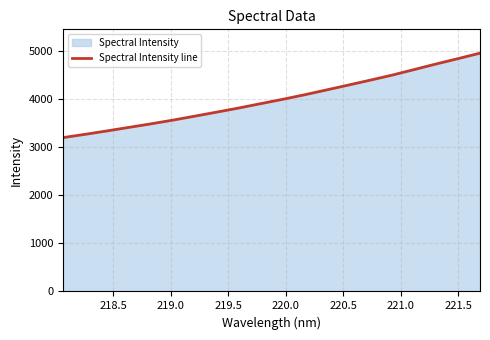

Reading left to right, extract all data points from this chart.

3193.2	3261.0	3331.9	3405.5	3478.9	3556.2	3638.5	3722.4	3807.3	3898.1	3987.8	4082.3	4182.8	4284.0	4386.6	4491.6	4606.3	4722.2	4833.5	4946.7